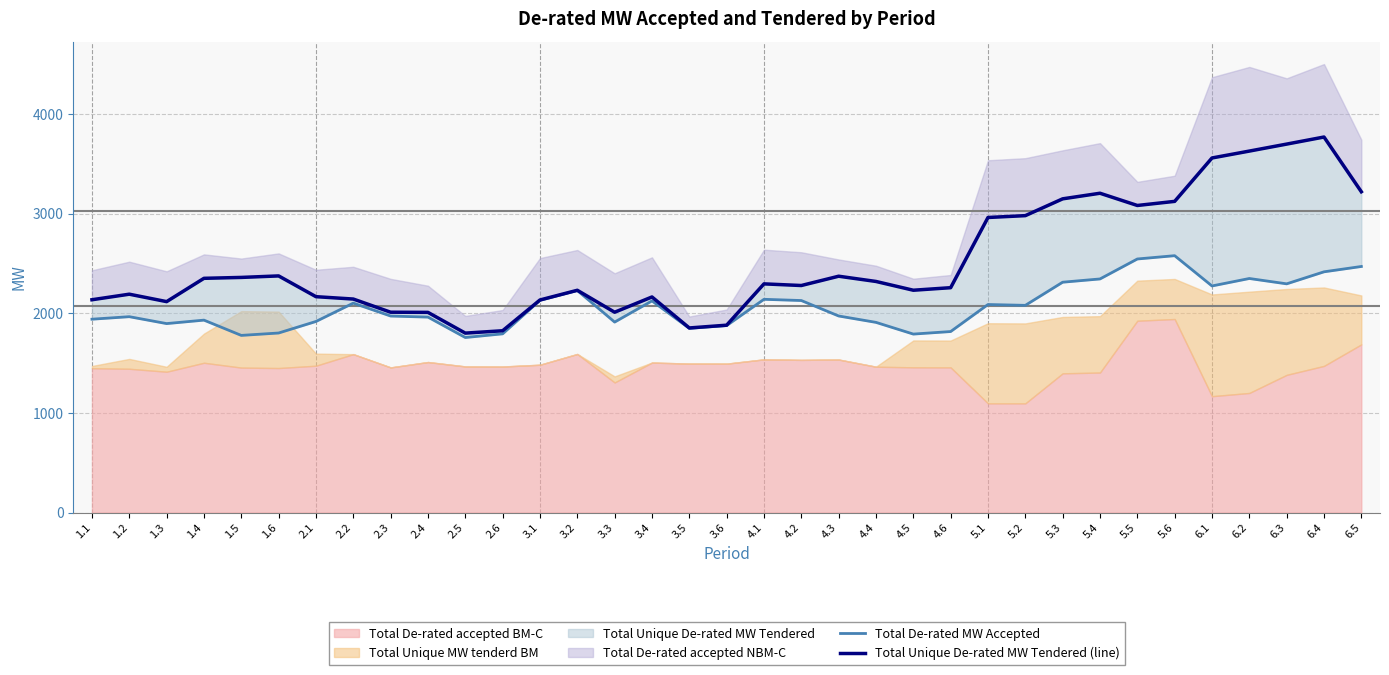

Does the chart display data point markers on the line(s)?

No